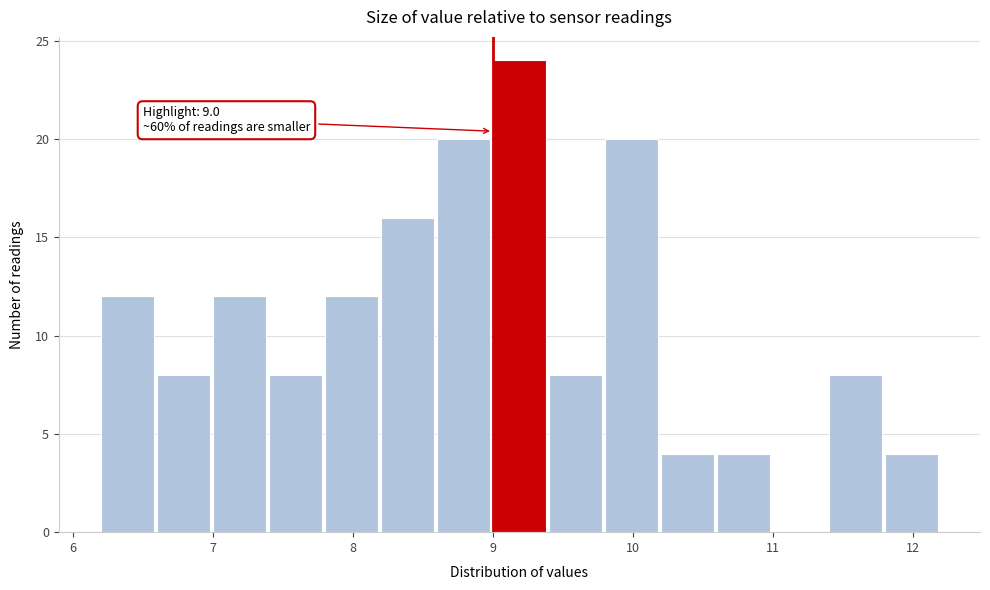

Which range on the x-axis has the tallest bar?

9.0 to 9.4